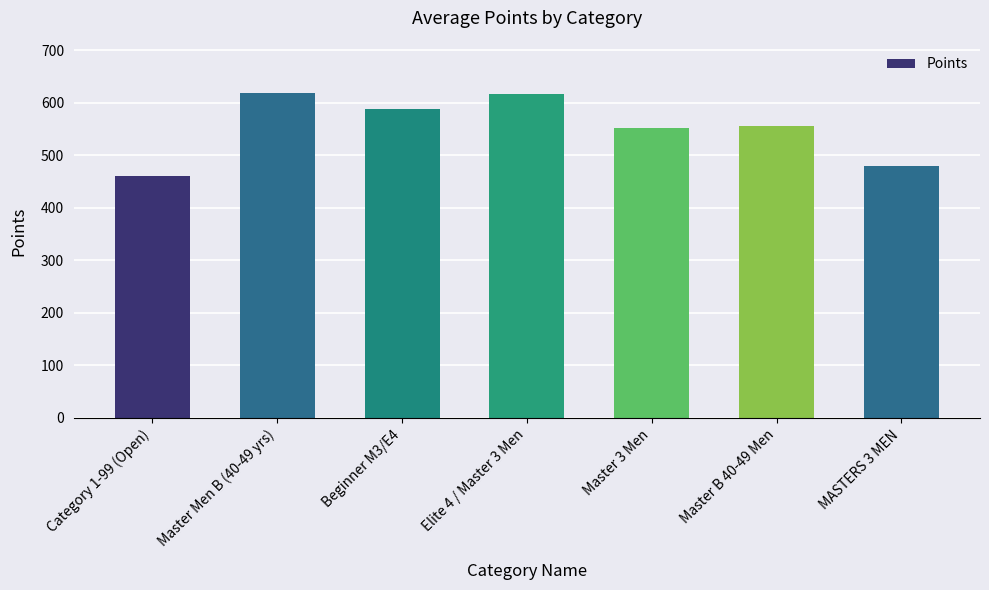

Are the bars grouped side by side (vs. stacked)?

No